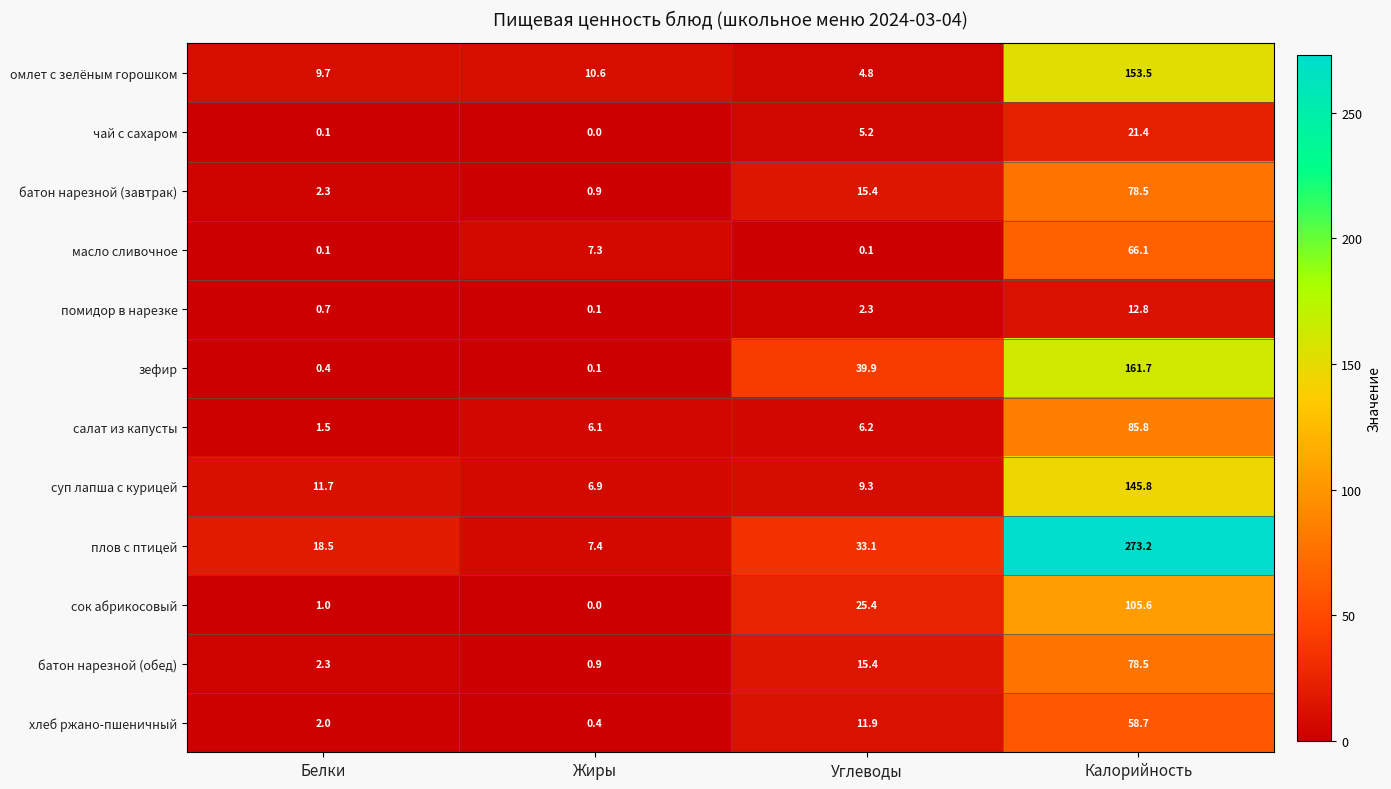

What is the average value of the салат из капусты series?

24.9